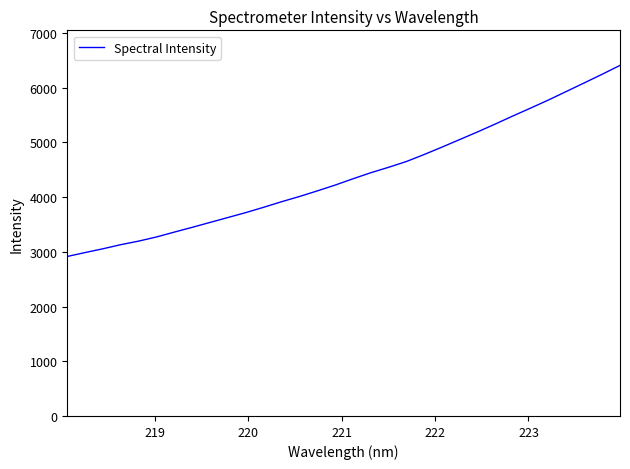

Count the number of data series in this chart.

1